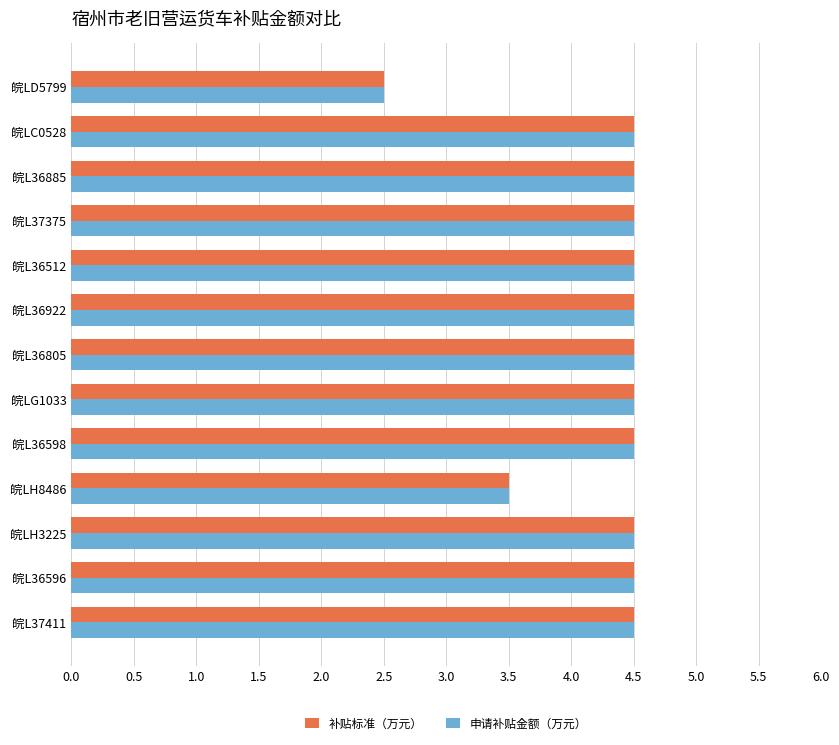

What is the minimum value for 补贴标准（万元）?

2.5